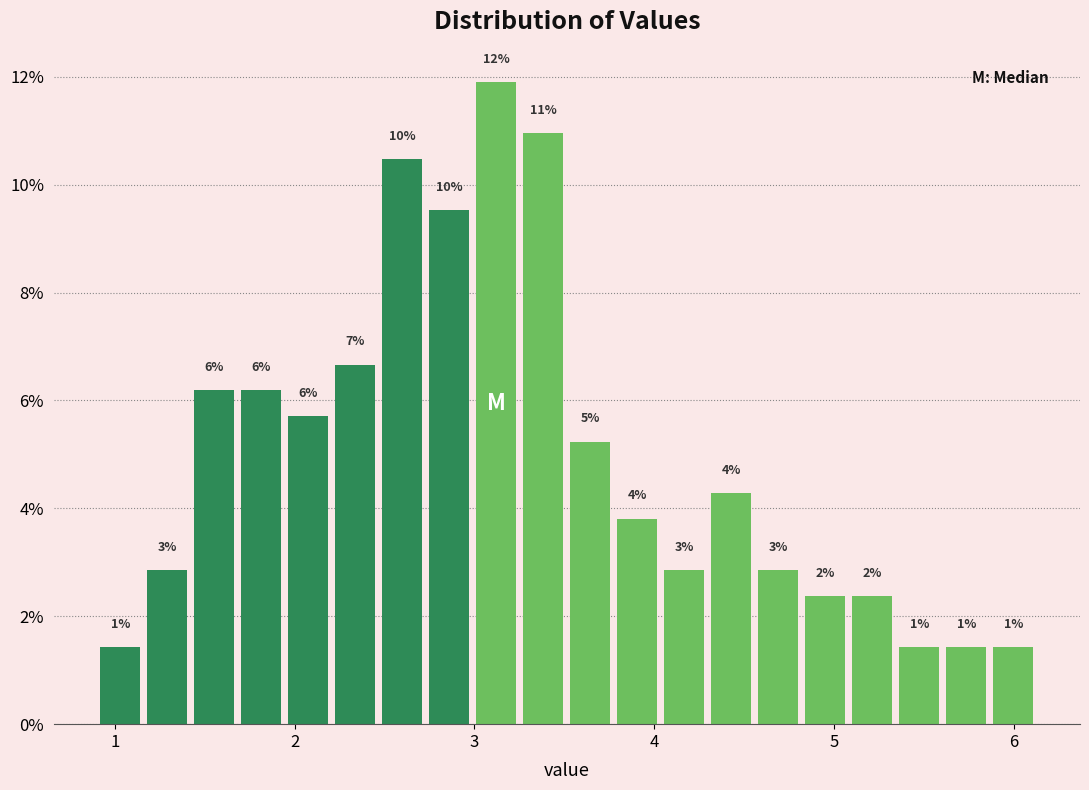

Around what value on the x-axis is the tallest bar? Give the approximate position of its centre, as read against the axis.

3.1